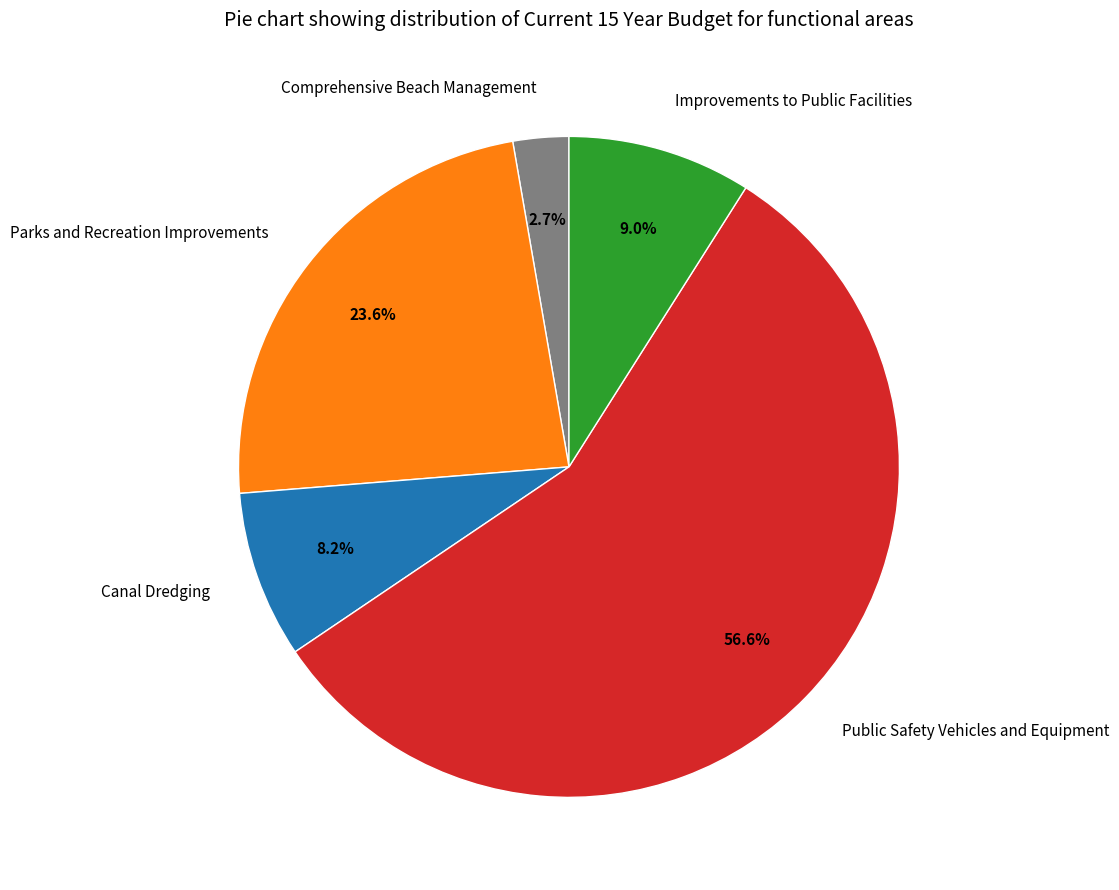

To the nearest percent, what percentage of the pie is Public Safety Vehicles and Equipment?

57%